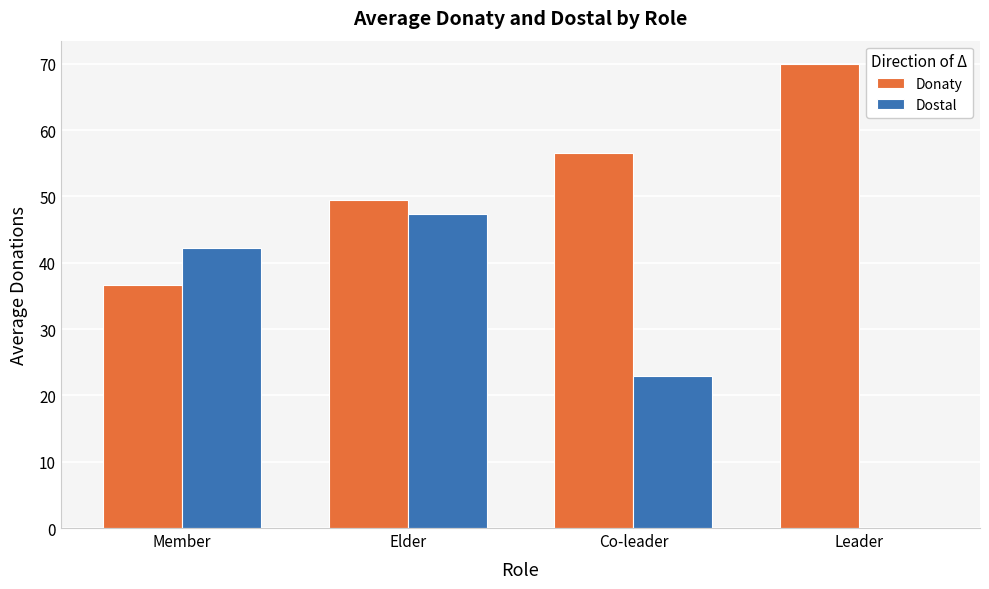

Which category has the highest value in the Donaty series?

Leader